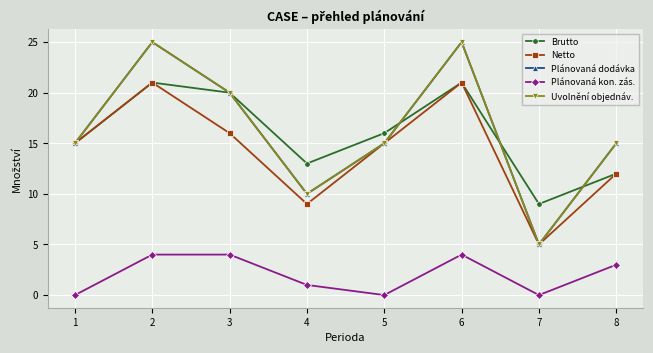

Which label corresponds to the smallest value in the chart?

1